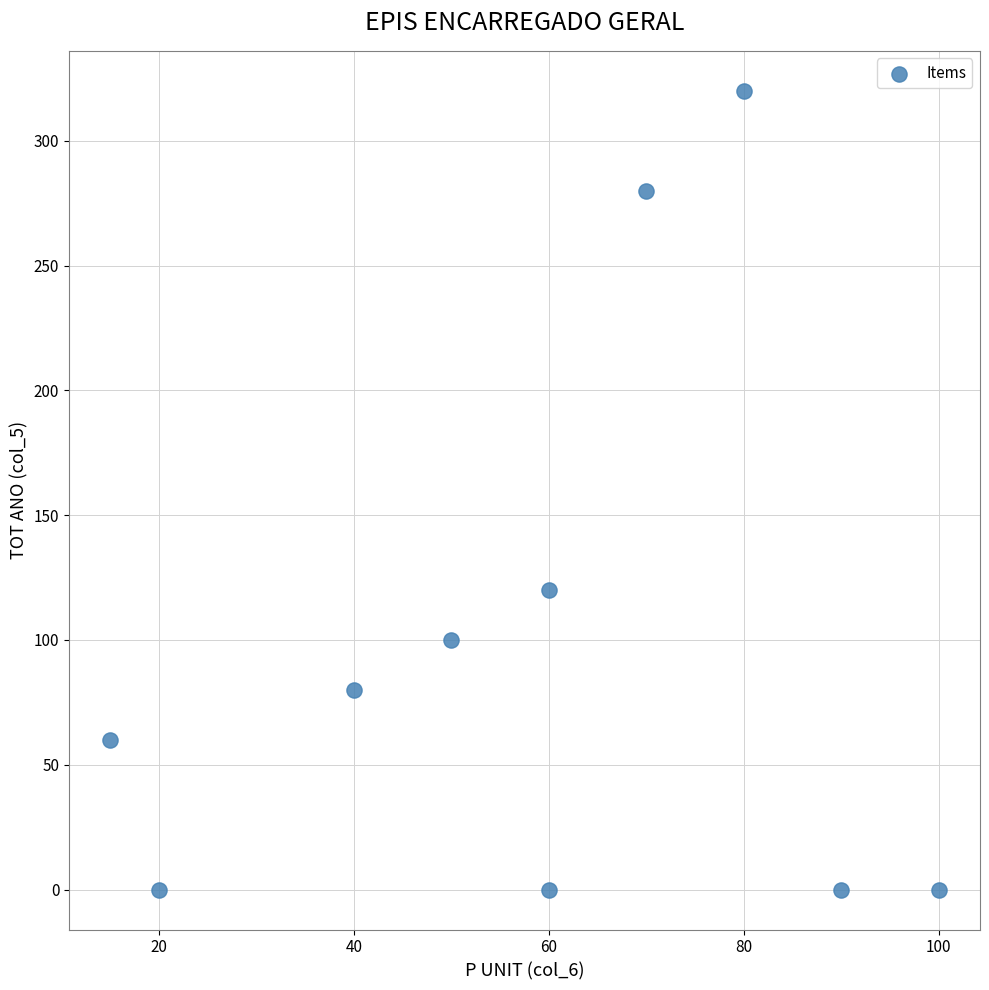

What is the average Y value?

96